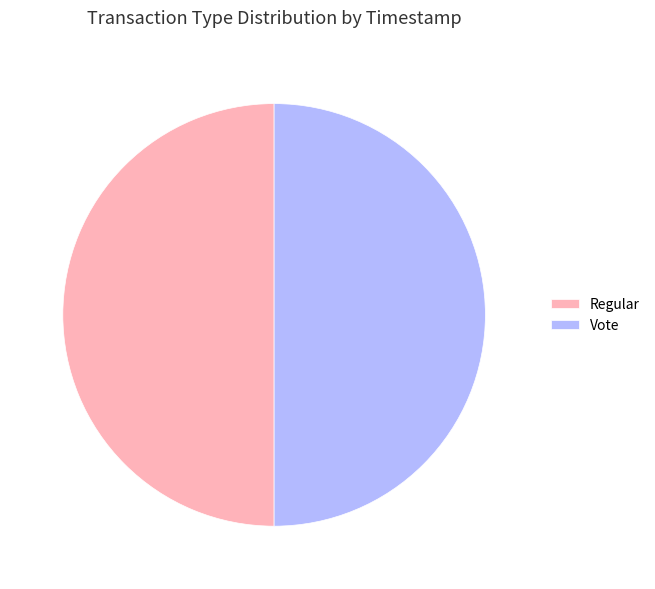

Is it true that Regular is 50% of the pie?

True